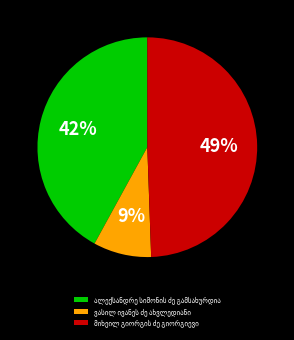

To the nearest percent, what is the average slice percentage?

33%